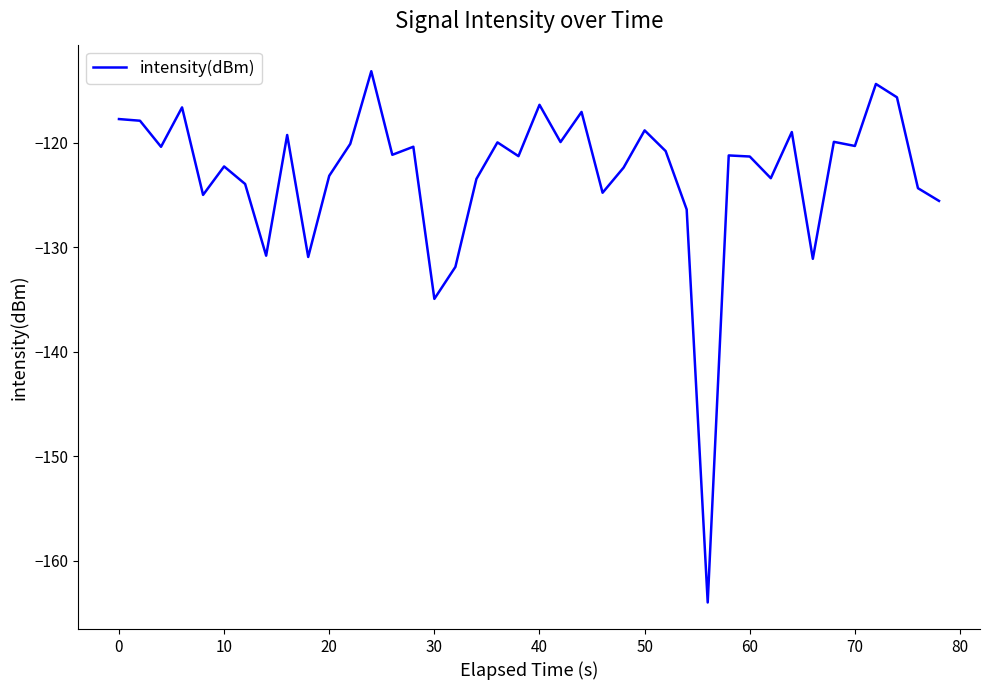

What is the maximum value shown in the chart?

-113.2